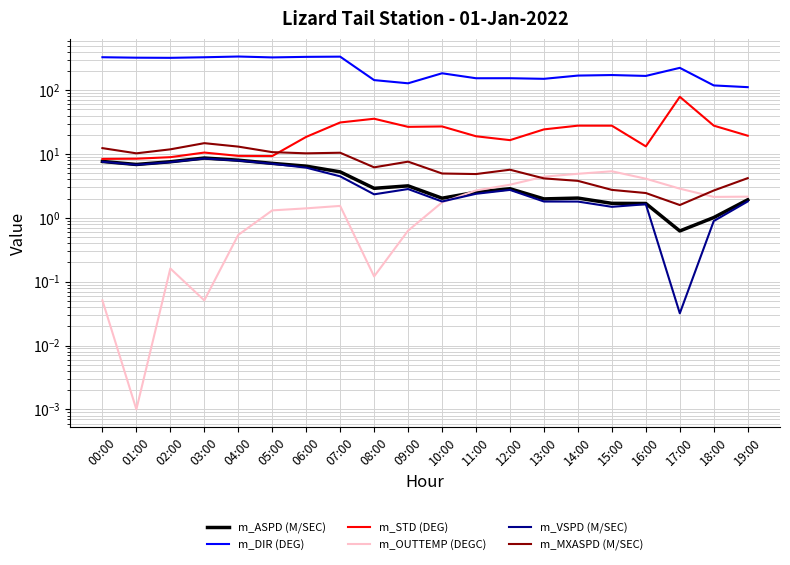

Reading left to right, list all the values displayed in this chart.

m_ASPD (M/SEC): 7.7	6.9	7.6	8.7	8.0	7.2	6.5	5.3	2.9	3.2	2.0	2.5	2.9	2.0	2.0	1.7	1.7	0.6	1.0	1.9
m_DIR (DEG): 329.2	323.8	322.1	328.8	337.7	327.1	333.6	336.2	144.2	128.5	184.5	154.2	154.4	151.0	169.8	173.1	167.7	224.4	119.0	111.8
m_STD (DEG): 8.4	8.5	8.9	10.6	9.4	9.3	18.6	31.3	35.8	26.7	27.1	19.0	16.5	24.4	27.9	27.8	13.2	79.0	27.9	19.4
m_OUTTEMP (DEGC): 0.1	0.0	0.2	0.1	0.5	1.3	1.4	1.5	0.1	0.6	1.8	2.7	3.3	4.4	4.9	5.4	4.1	2.9	2.1	2.2
m_VSPD (M/SEC): 7.6	6.8	7.5	8.5	7.9	7.1	6.1	4.5	2.3	2.8	1.8	2.4	2.7	1.8	1.8	1.5	1.6	0.0	0.9	1.8
m_MXASPD (M/SEC): 12.4	10.3	11.9	14.8	13.1	10.7	10.3	10.5	6.2	7.6	5.0	4.9	5.7	4.2	3.8	2.7	2.5	1.6	2.7	4.2